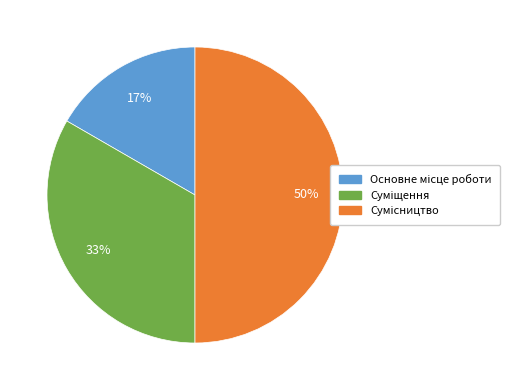

To the nearest percent, what is the difference between the largest and smallest slice percentages?

33%